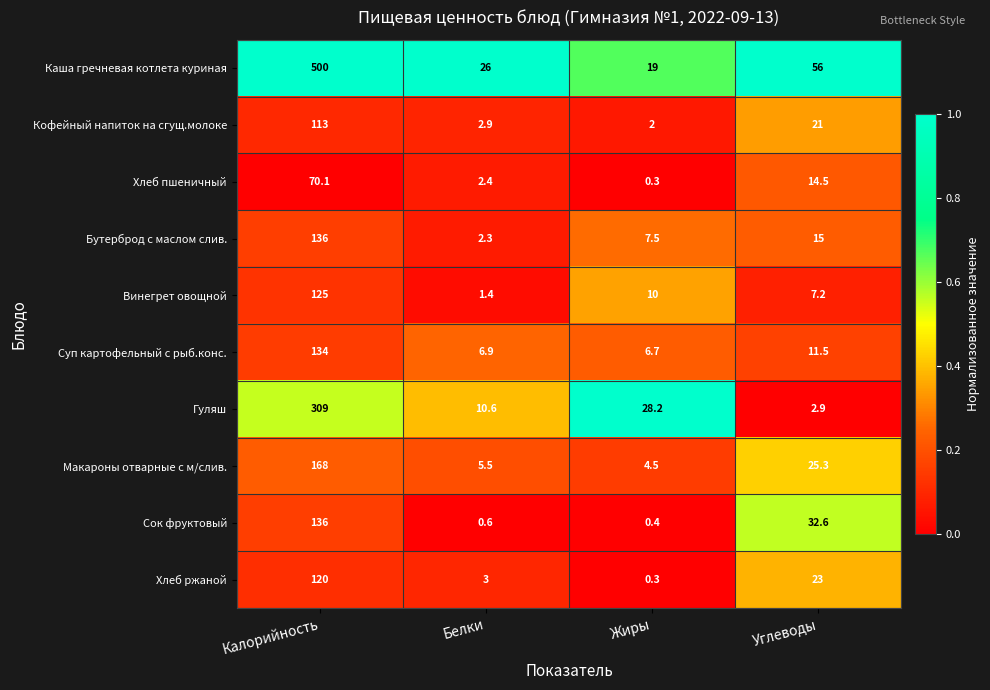

What is the difference between the highest and lowest values at Белки?

25.4